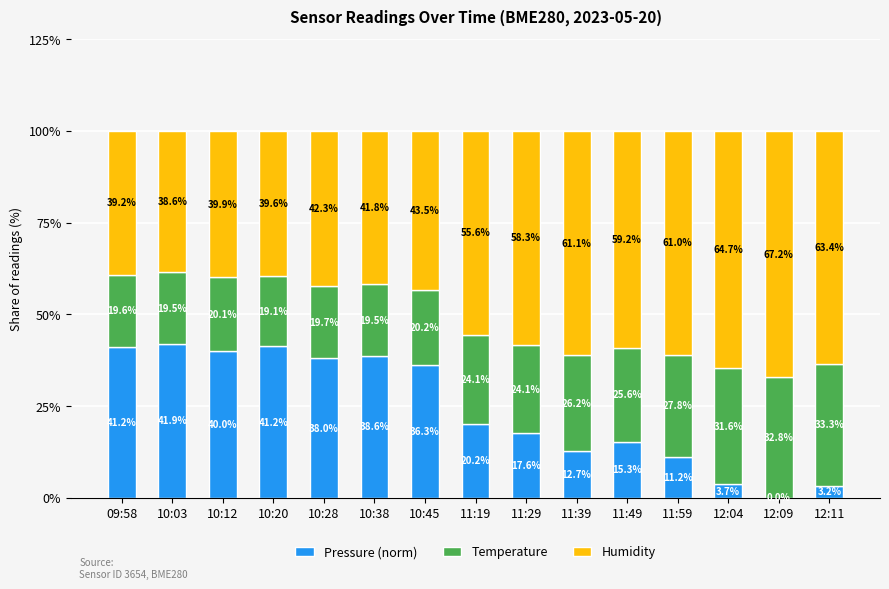

What is the total value across all series at 10:12?

100.0